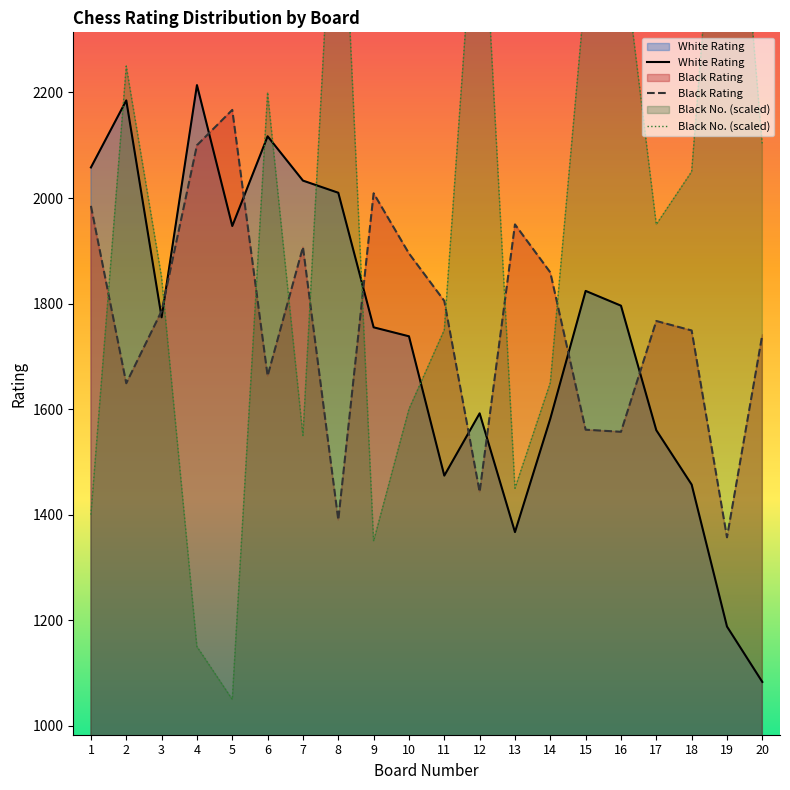

Where is the first local maximum for Black No.?

2